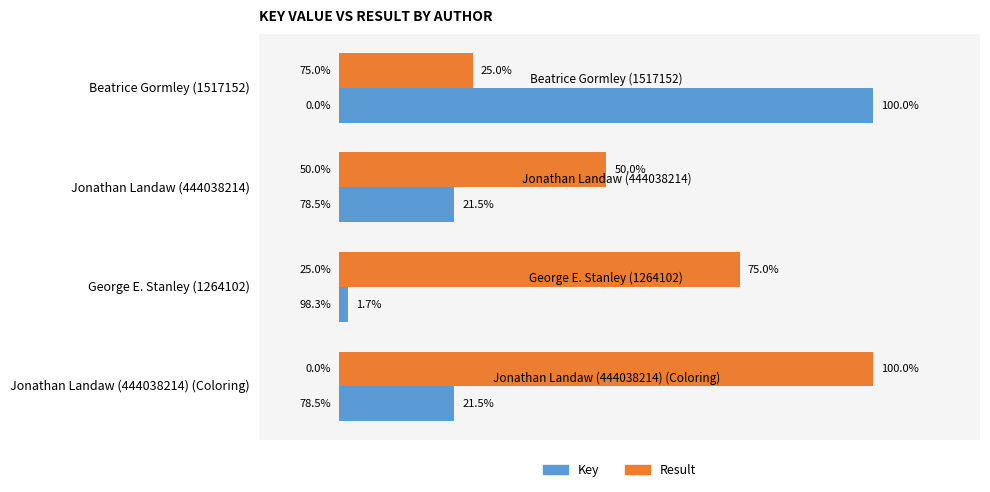

At George E. Stanley (1264102), list the series in order from largest to smallest.

Result, Key